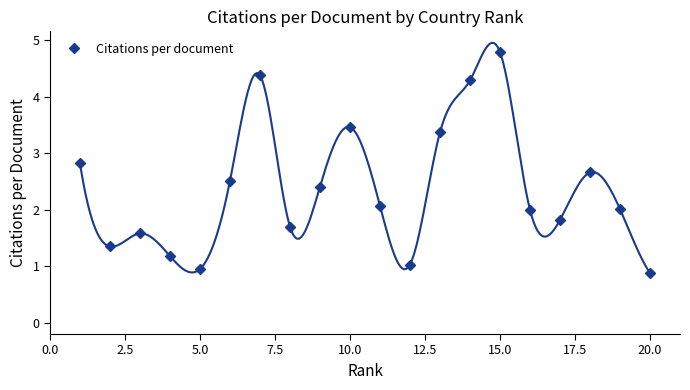

How many interior local valleys does the Citations per document series have?

5